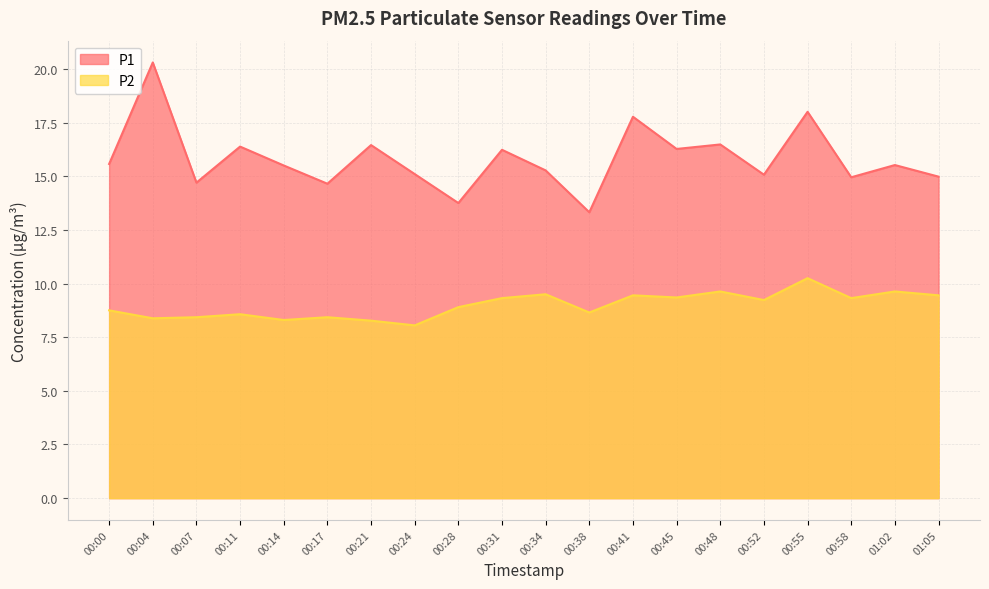

True or false: P1 and P2 cross at least once.

False